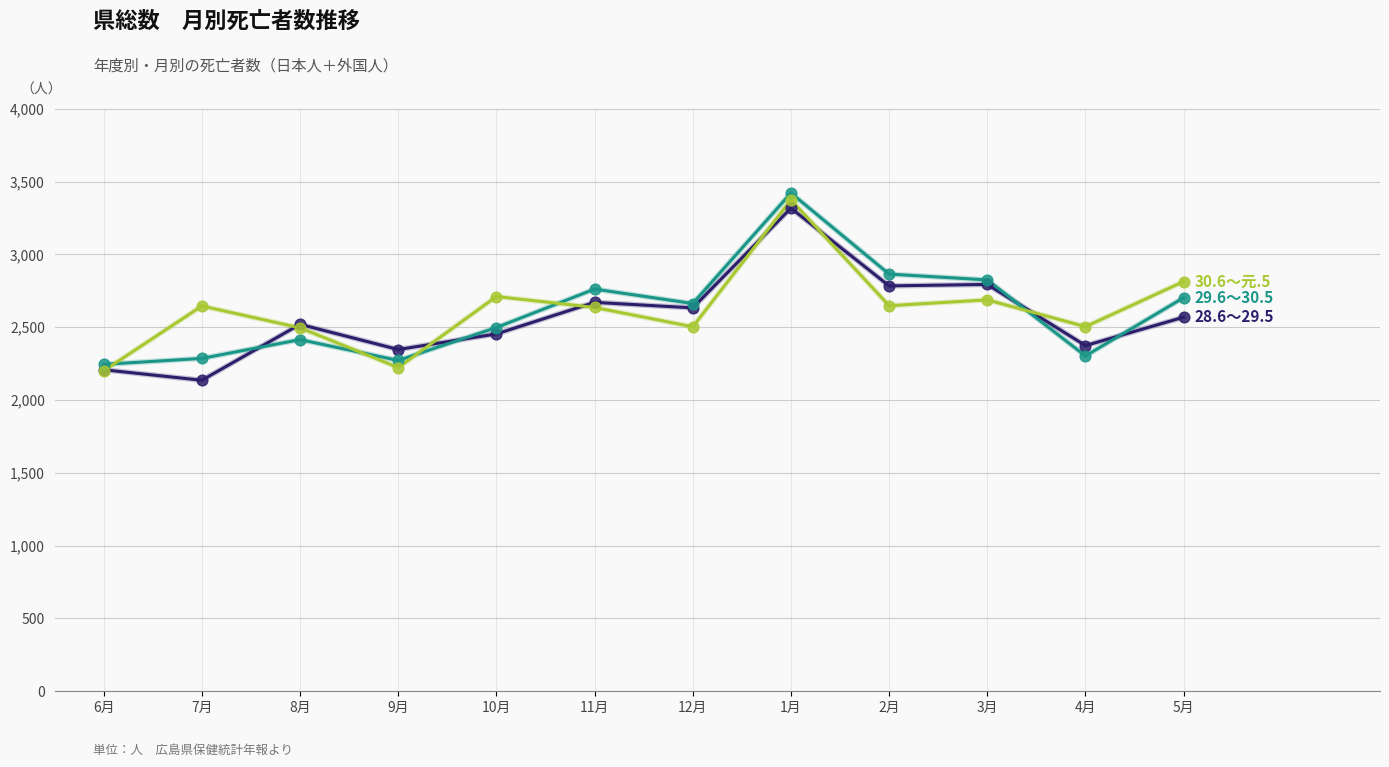

At which category does the chart reach its peak across all series?

1月